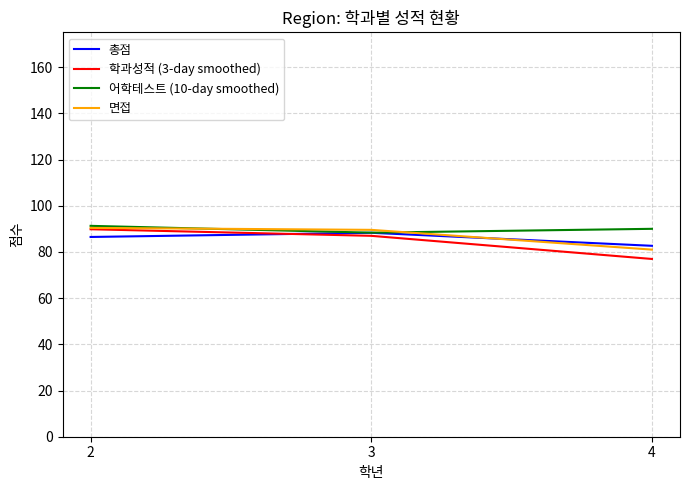

What is the minimum value for 면접?

81.0